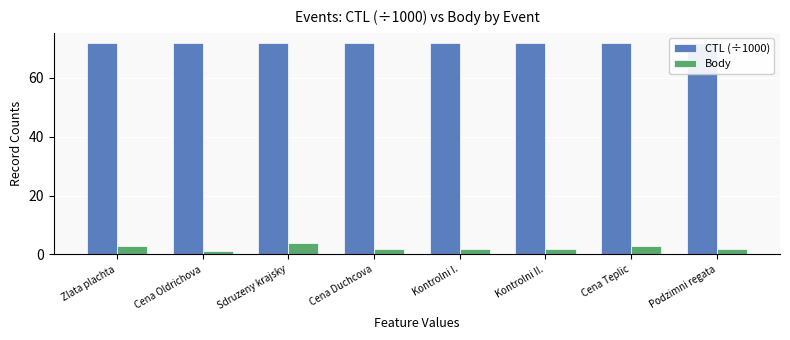

Does the chart contain any negative values?

No